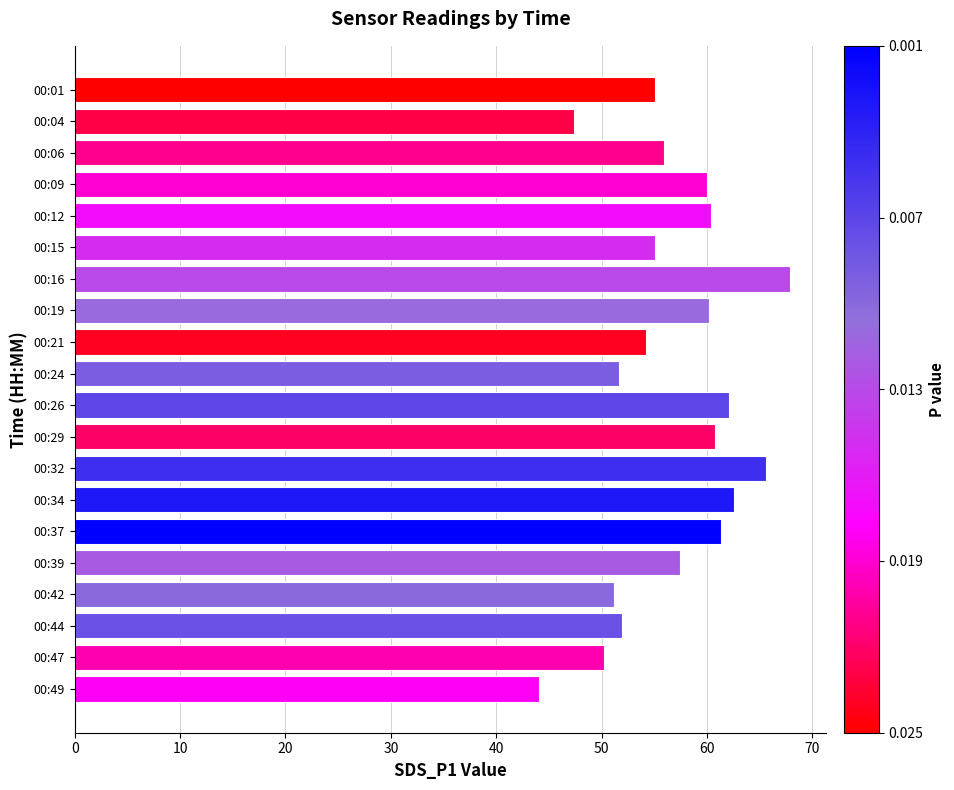

What is the value of the 5th bar from the top?

60.4